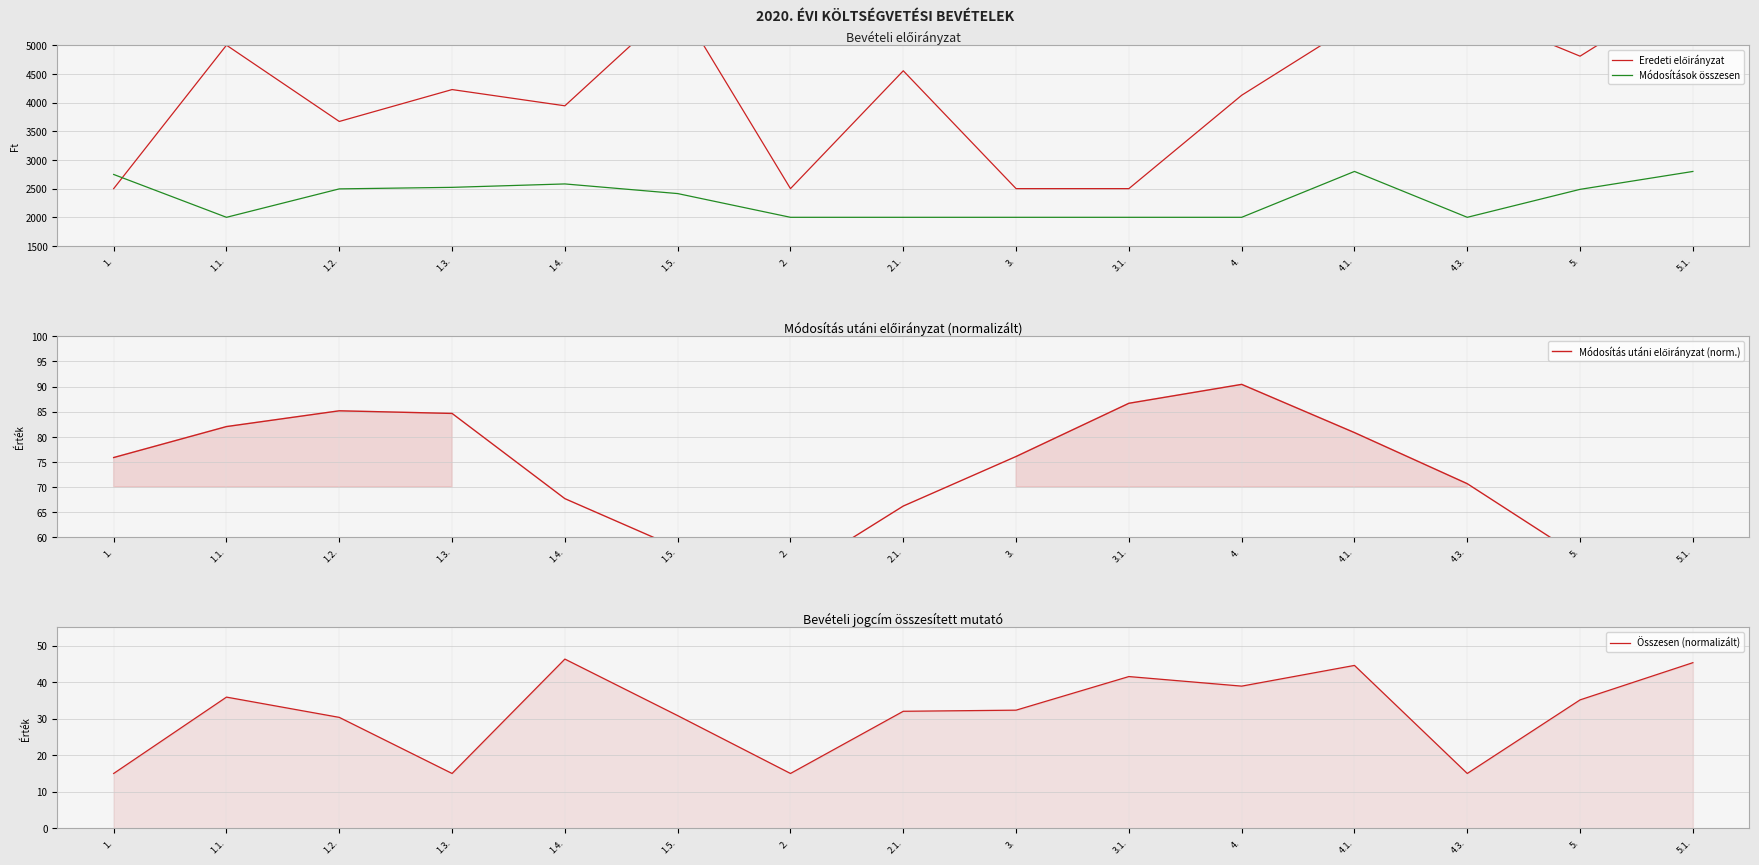

How many data points in Módosítás utáni előirányzat (norm.) are above 75?

8